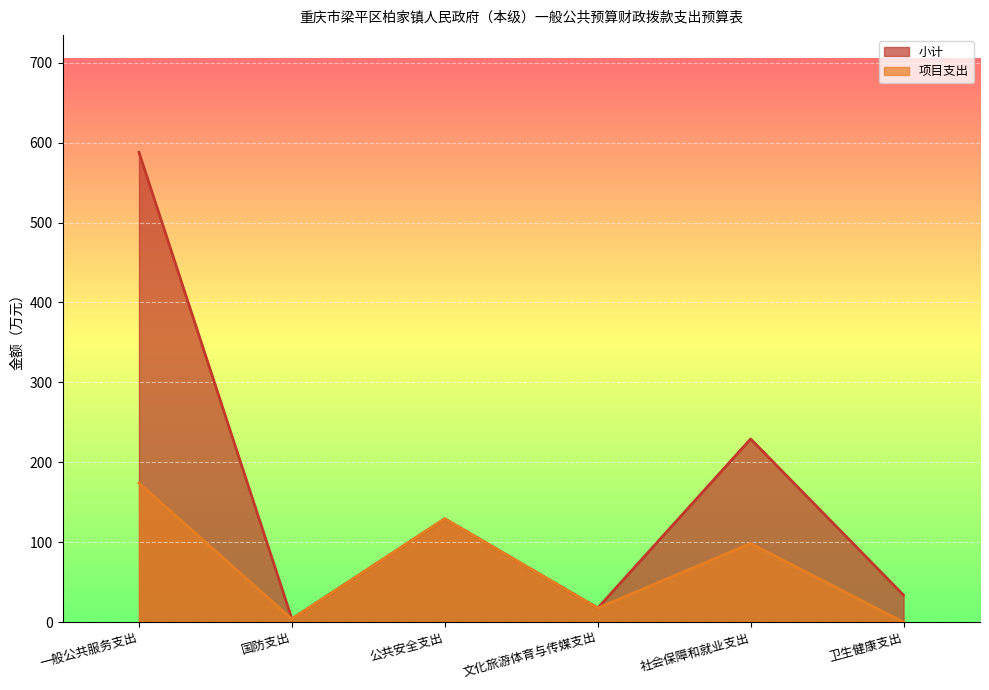

At how many categories does at least one series exceed 299?

1